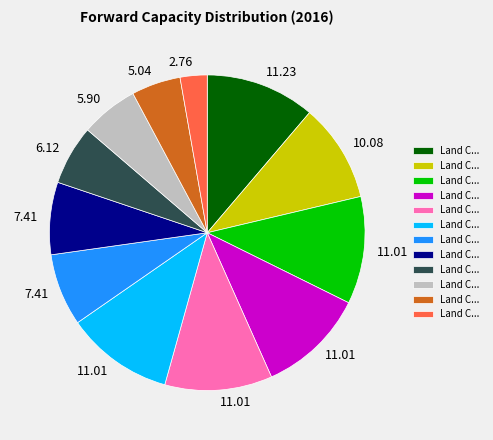

Does any single category account for the majority?

No